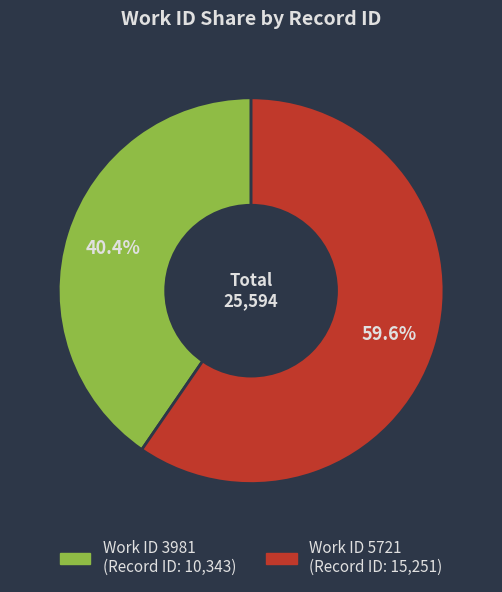

Is there a majority slice in this chart?

Yes